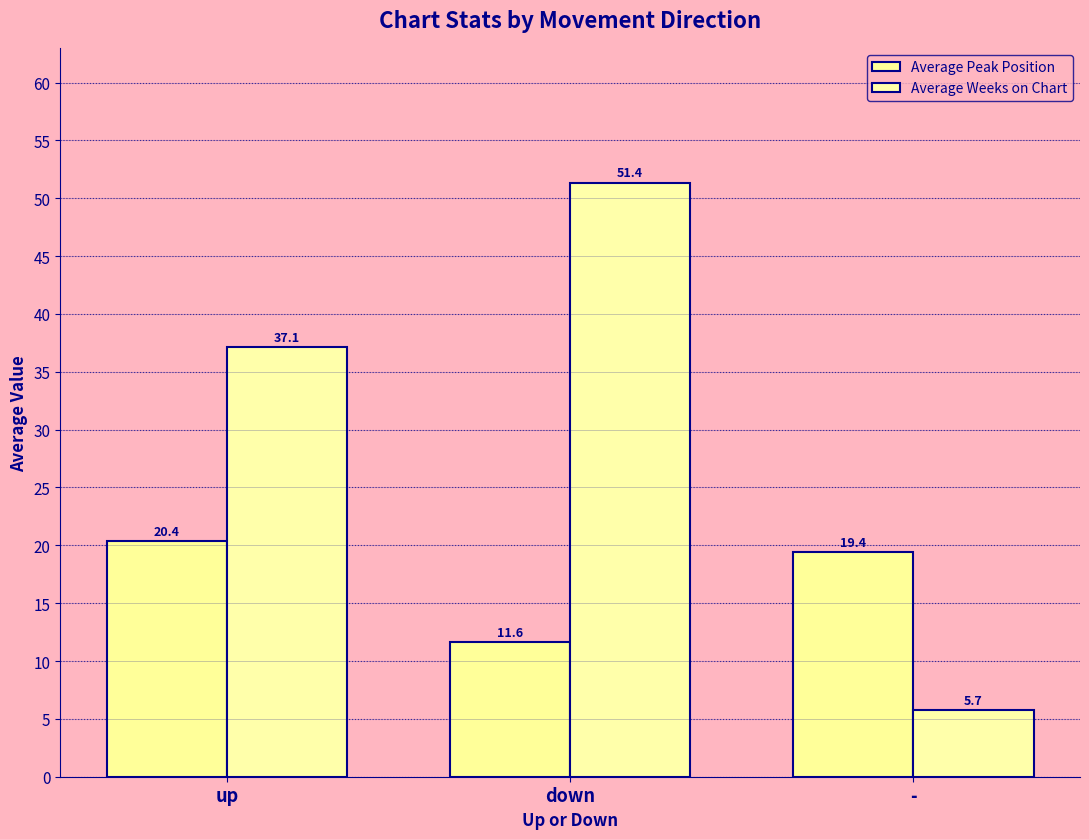

Between - and up, which is larger?

up